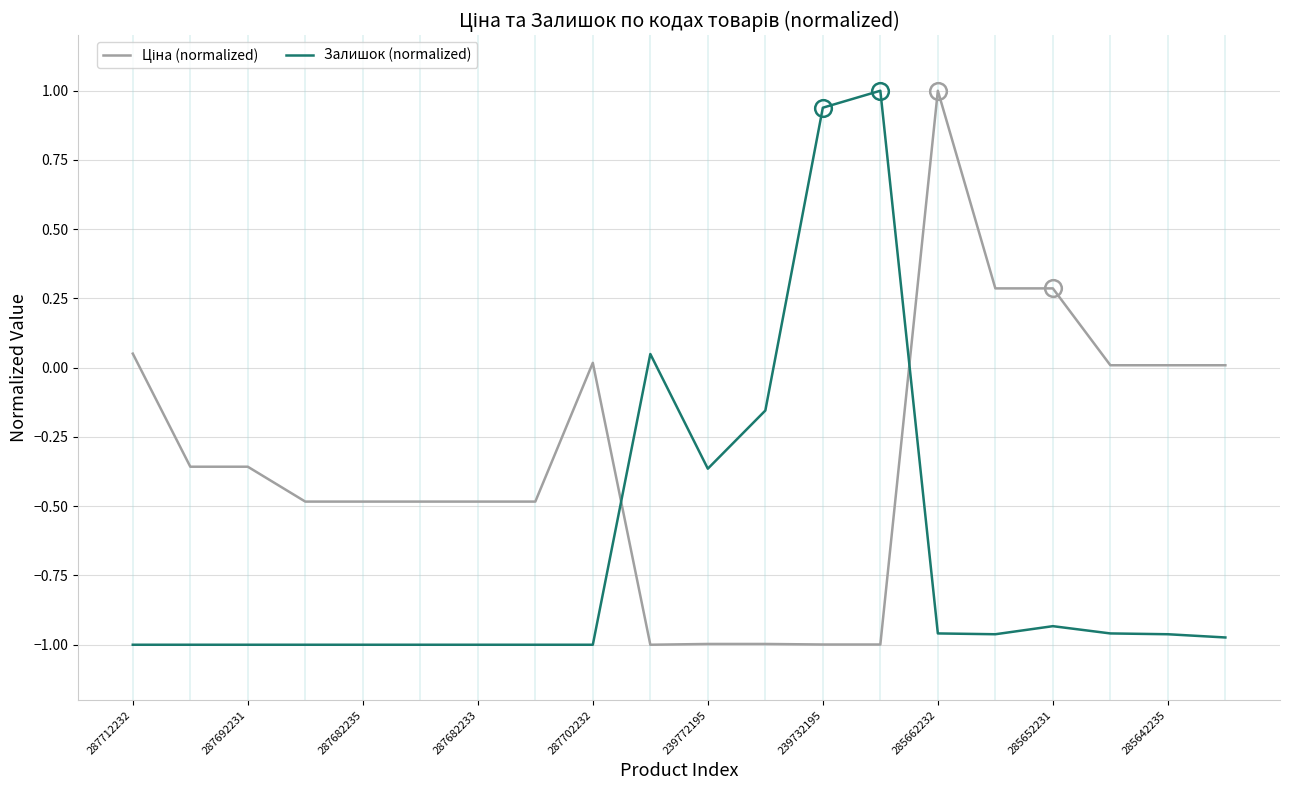

What is the greatest value displayed?

1.0